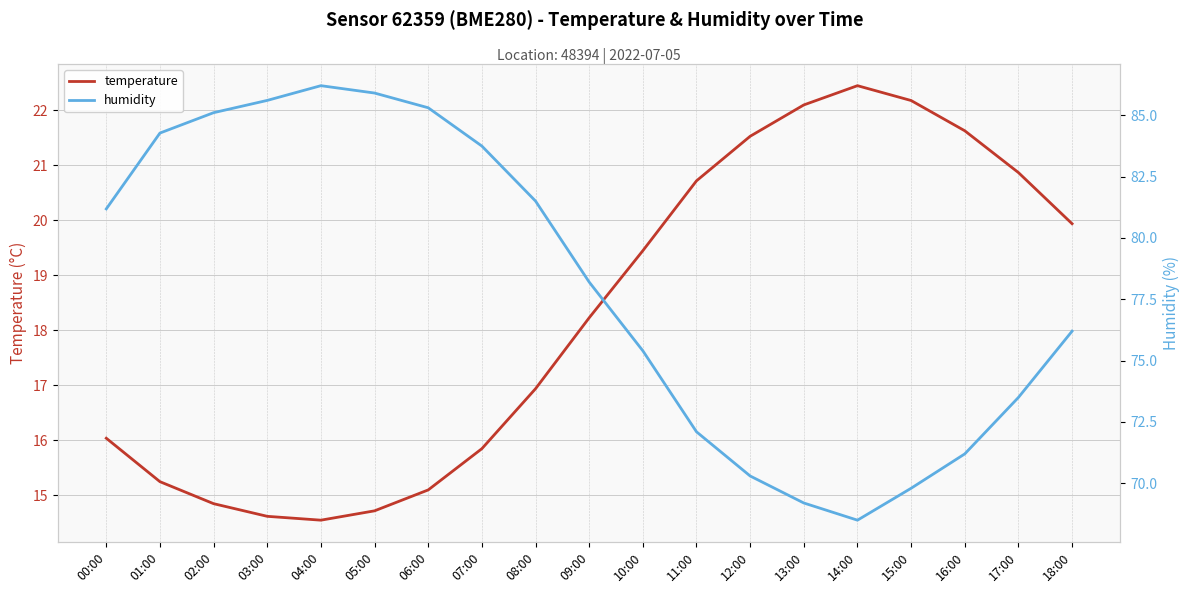

At how many categories does at least one series exceed 37?

19